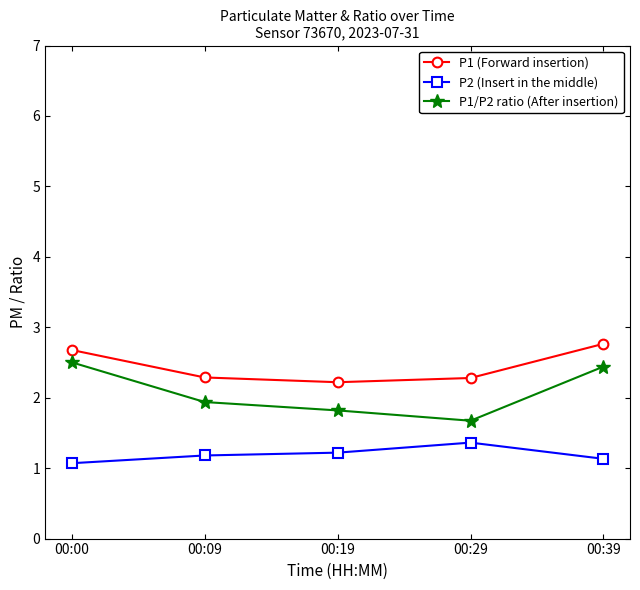

What is the value of the P1 (Forward insertion) point at the 5th from the left?

2.8